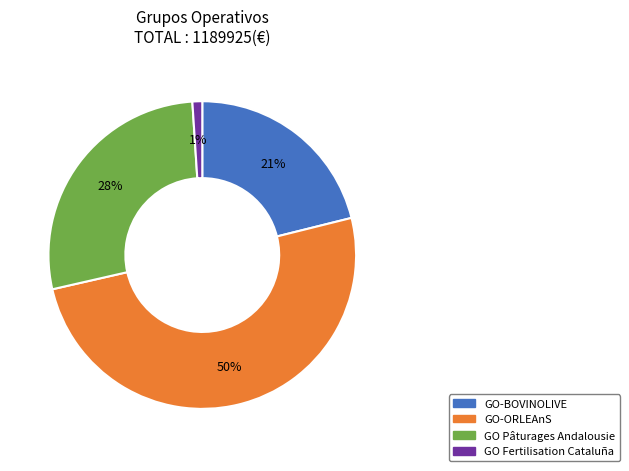

True or false: GO Fertilisation Cataluña accounts for 6% of the total.

False